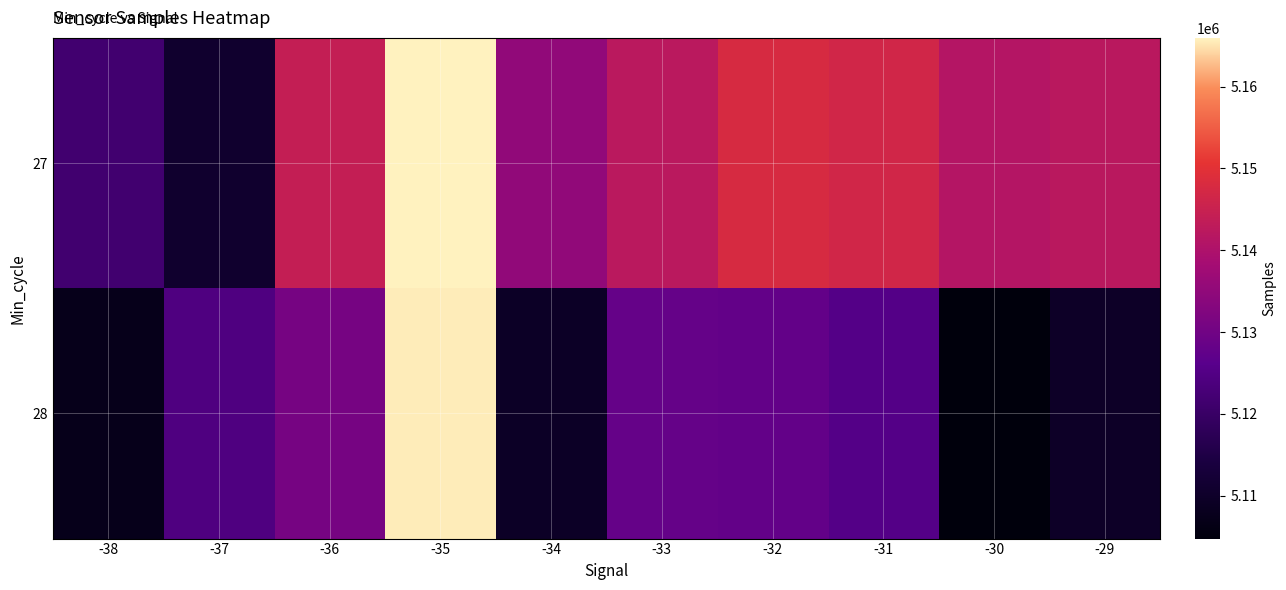

Reading right to left, list all the values displayed in this chart.

27: -29=5142275	-30=5141181	-31=5146549	-32=5147880	-33=5142345	-34=5135234	-35=5165969	-36=5144105	-37=5110773	-38=5121604
28: -29=5109615	-30=5104740	-31=5125380	-32=5127900	-33=5128087	-34=5109461	-35=5165514	-36=5130855	-37=5124333	-38=5107363